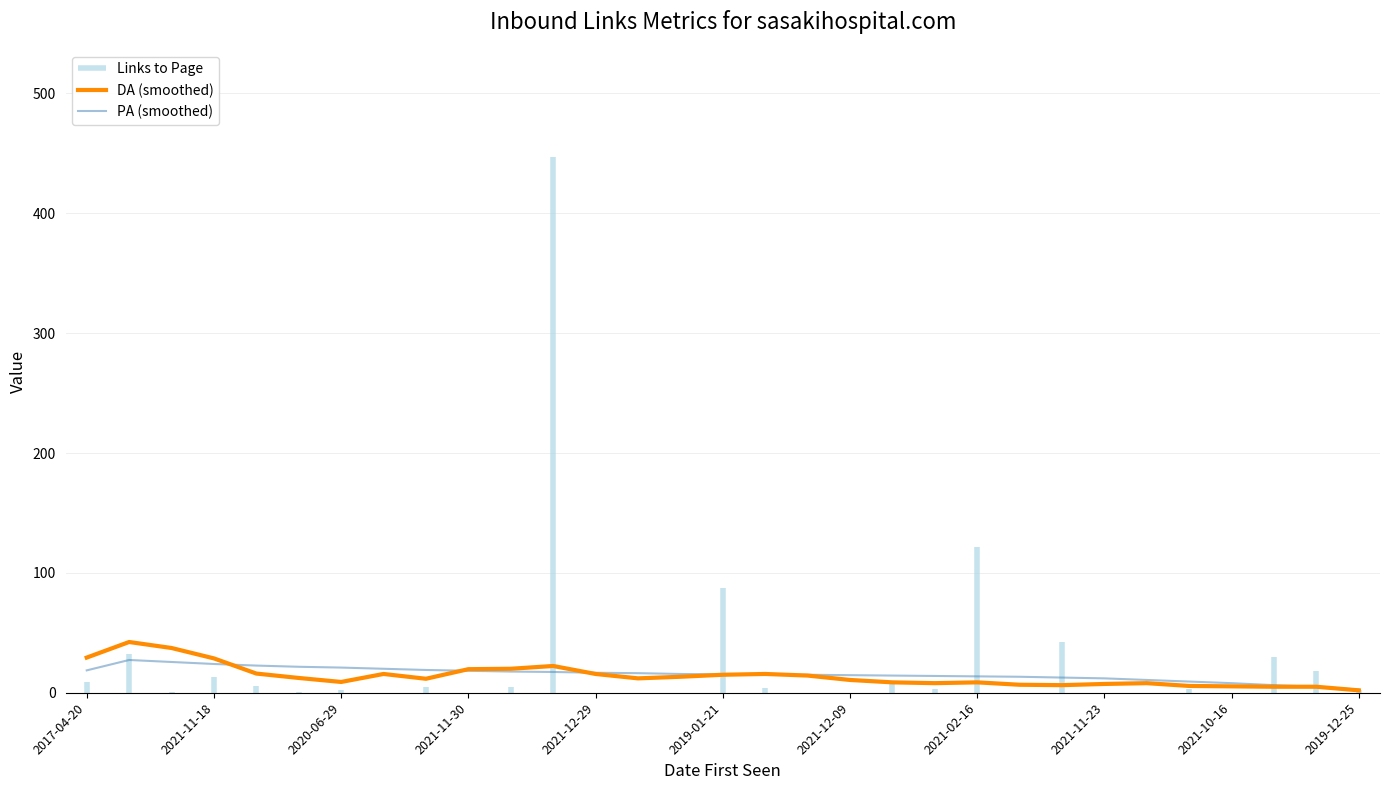

What is the maximum value for DA (smoothed)?

42.3